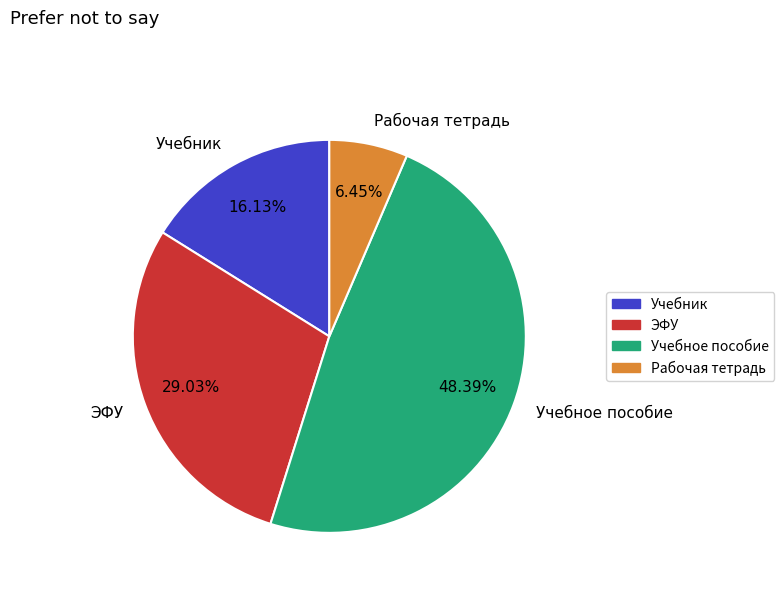

Does any single category account for the majority?

No